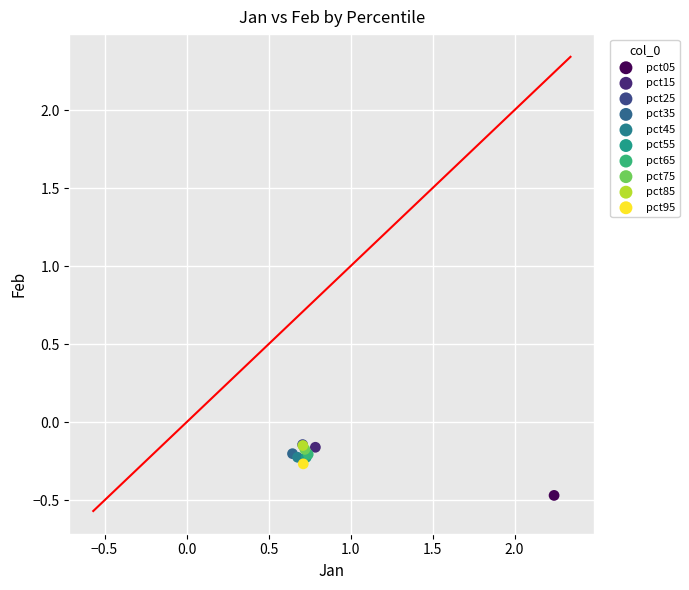

What are all the series names shown in the legend?

pct05, pct15, pct25, pct35, pct45, pct55, pct65, pct75, pct85, pct95